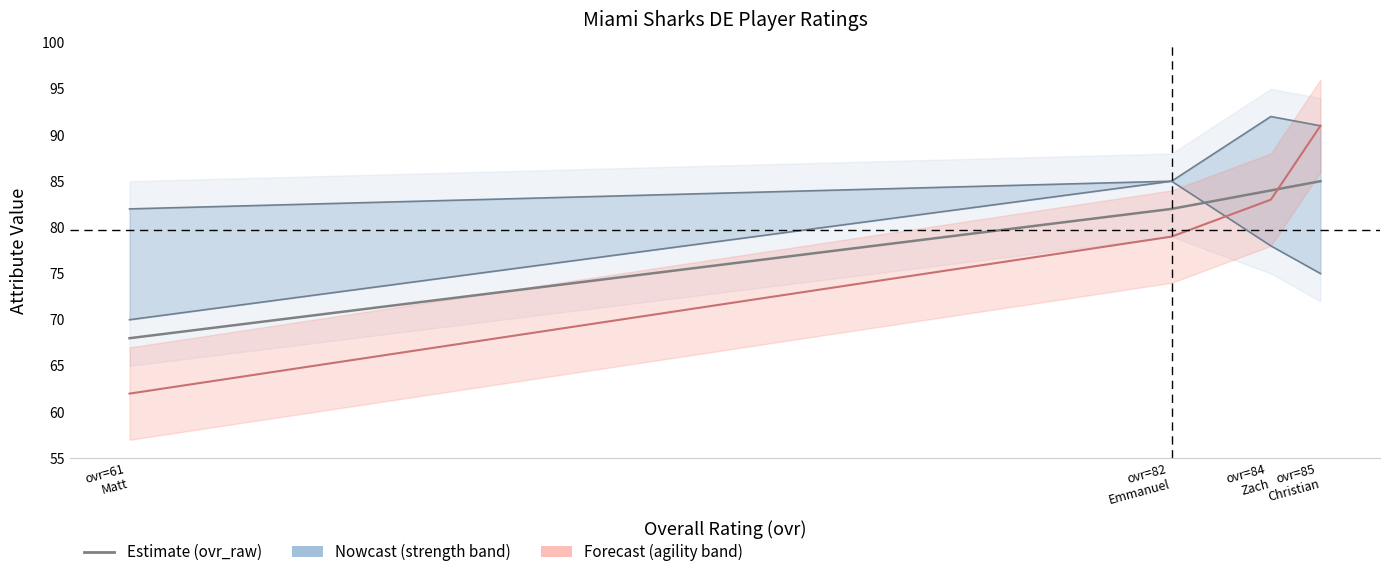

True or false: strength has more than 0 points higher than both neighbors.

True